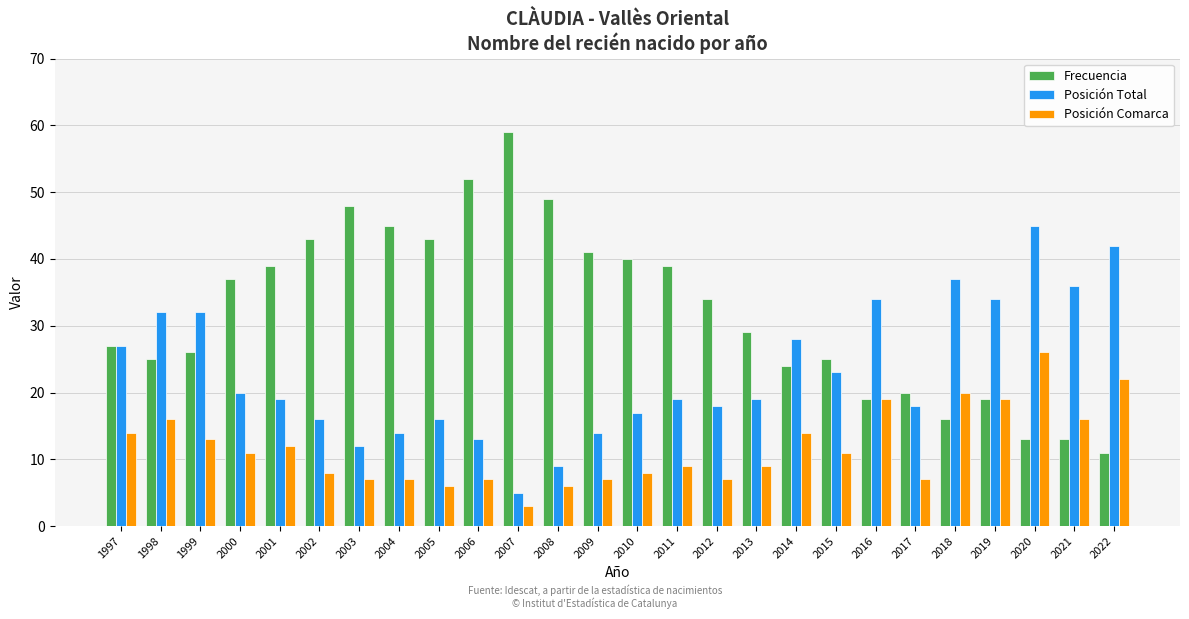

What is the minimum value for Posición Total?

5